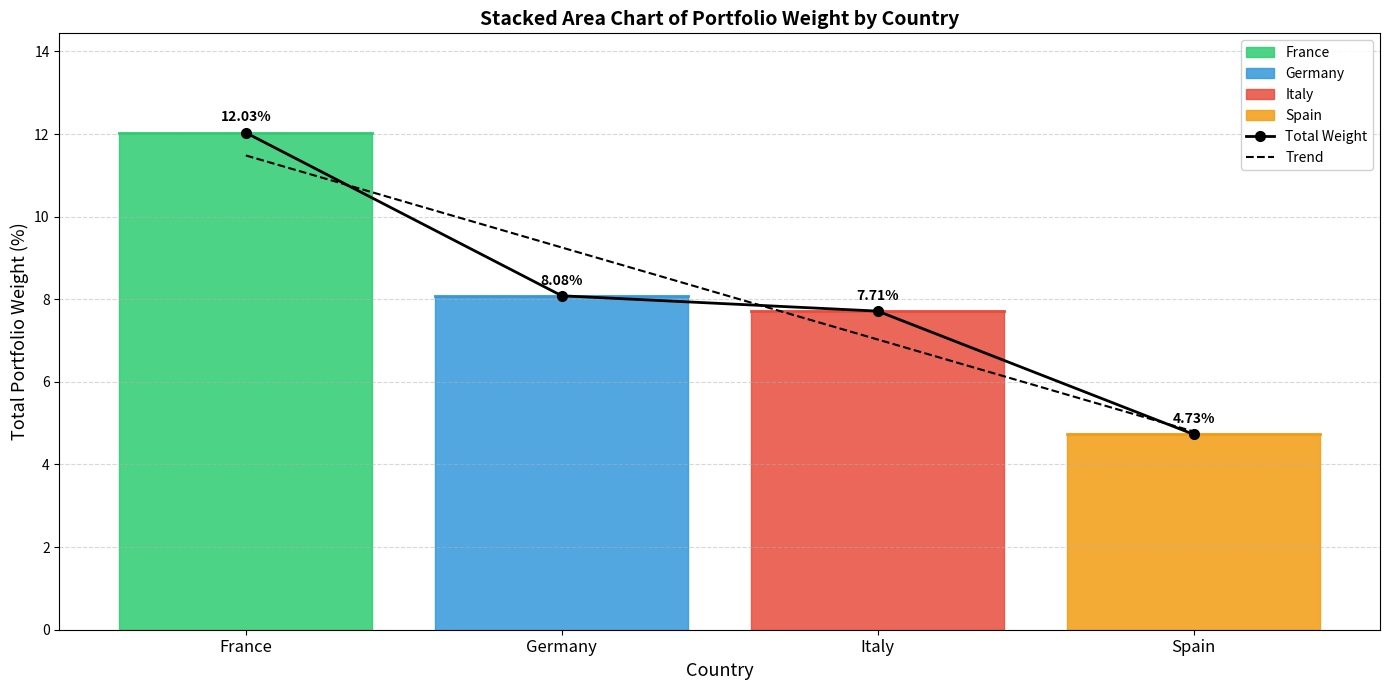

What is the difference between the second highest and second lowest values in the Trend series?

2.2